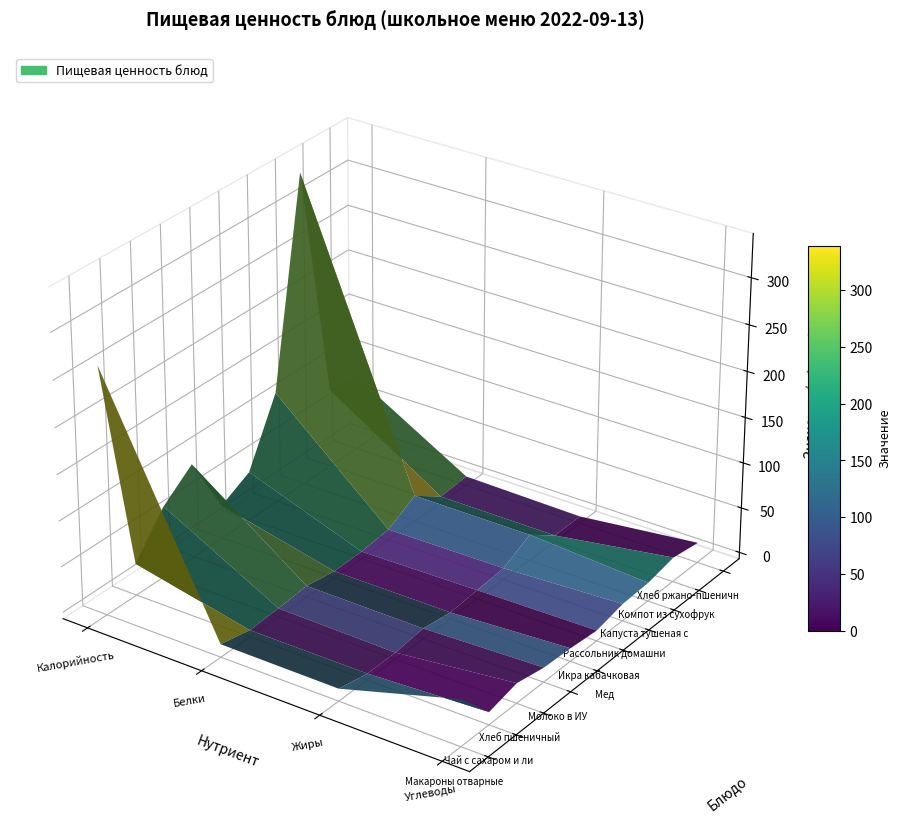

Which label corresponds to the smallest value in the chart?

Жиры